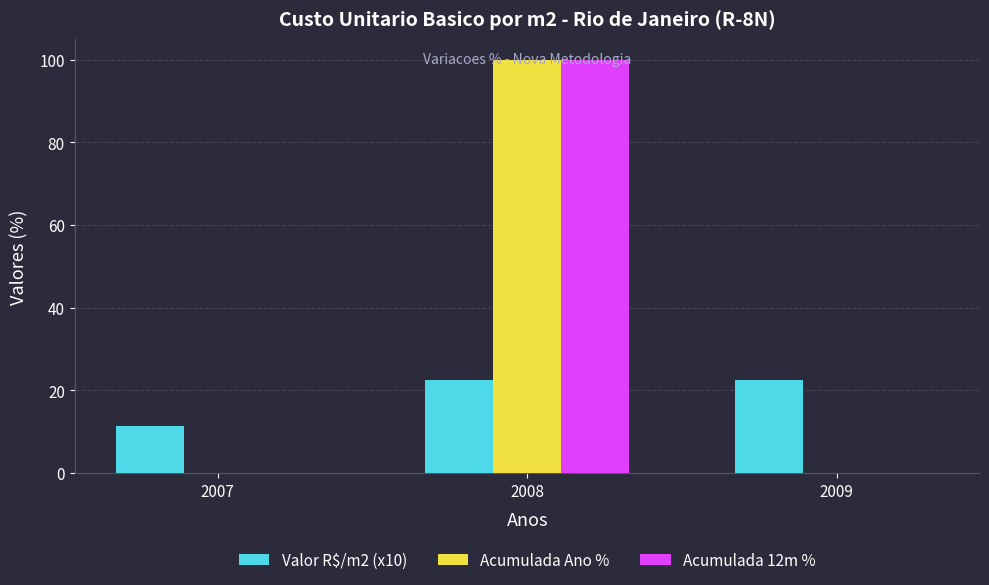

What is the maximum value for Acumulada Ano %?

100.0